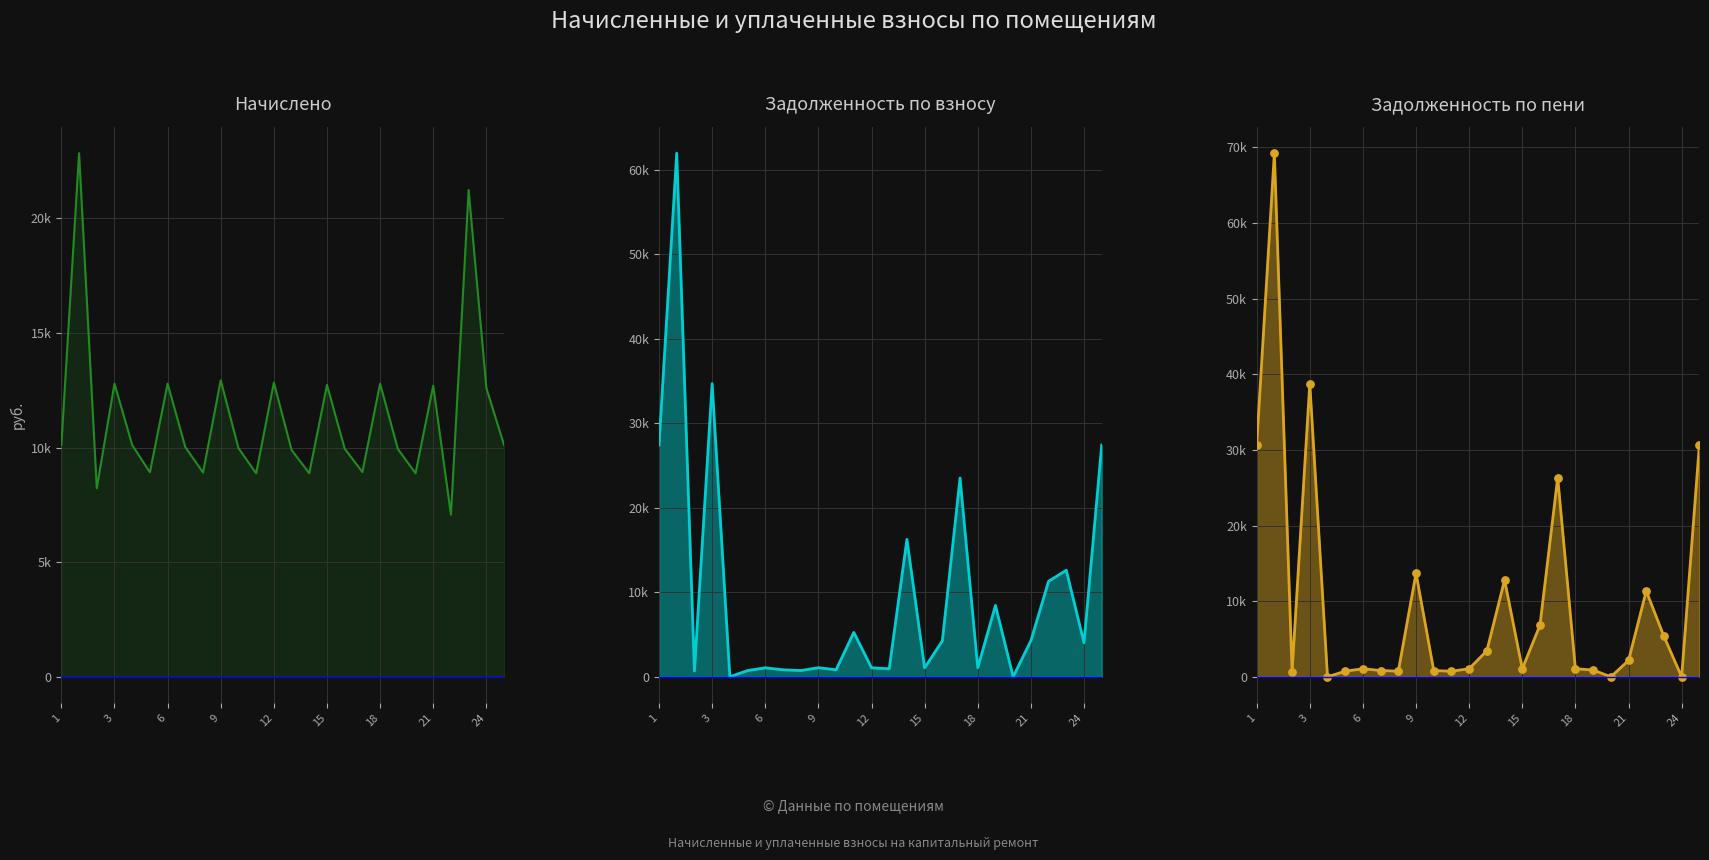

Which series reaches the maximum Y coordinate?

задолженность (пени)